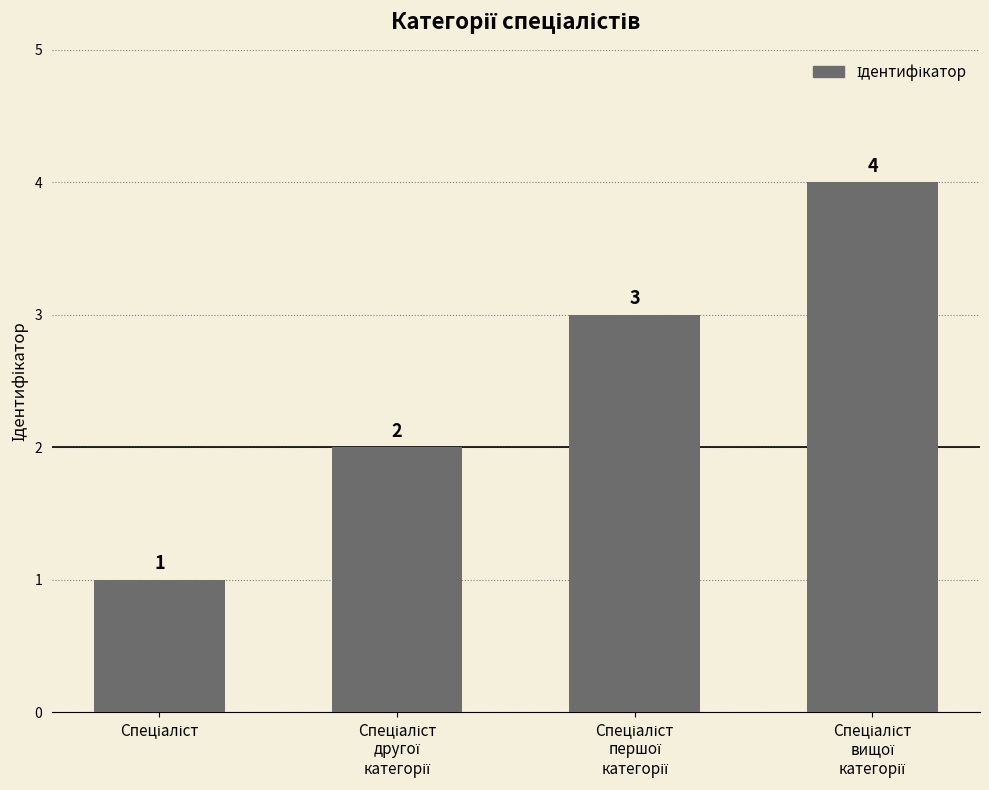

Reading right to left, what are all the values shown in this chart?

4	3	2	1